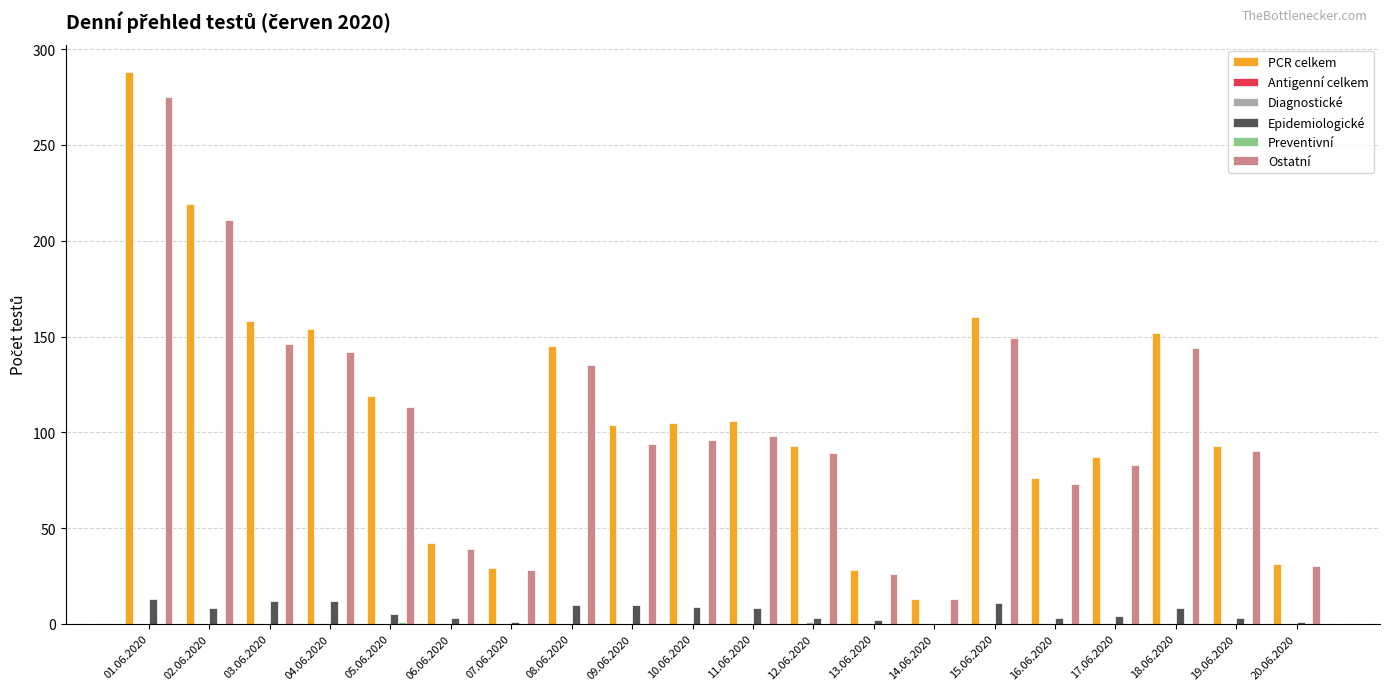

Count the number of data series in this chart.

5